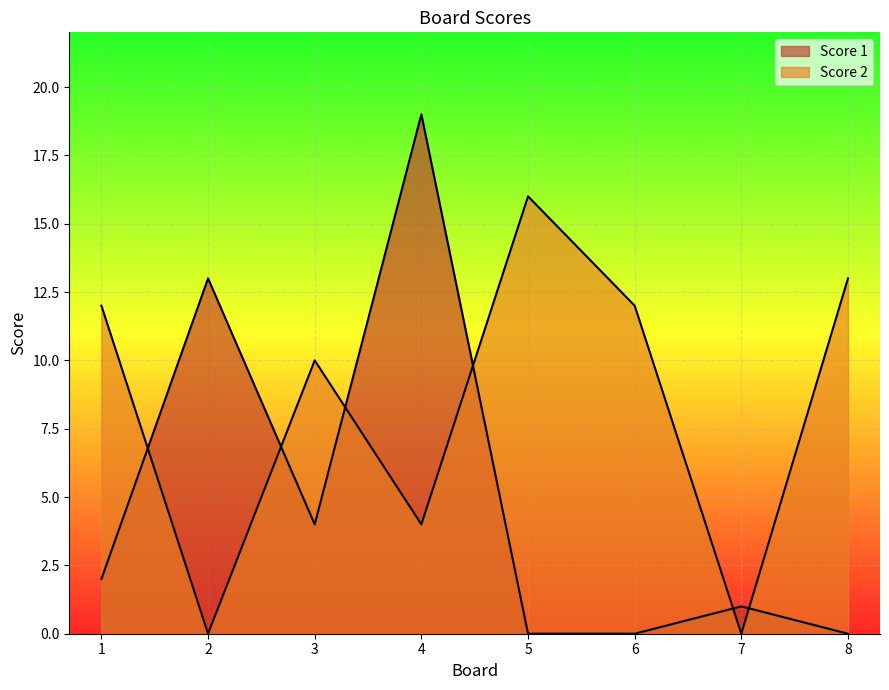

What is the difference between the maximum and minimum values in the Score 1 series?

19